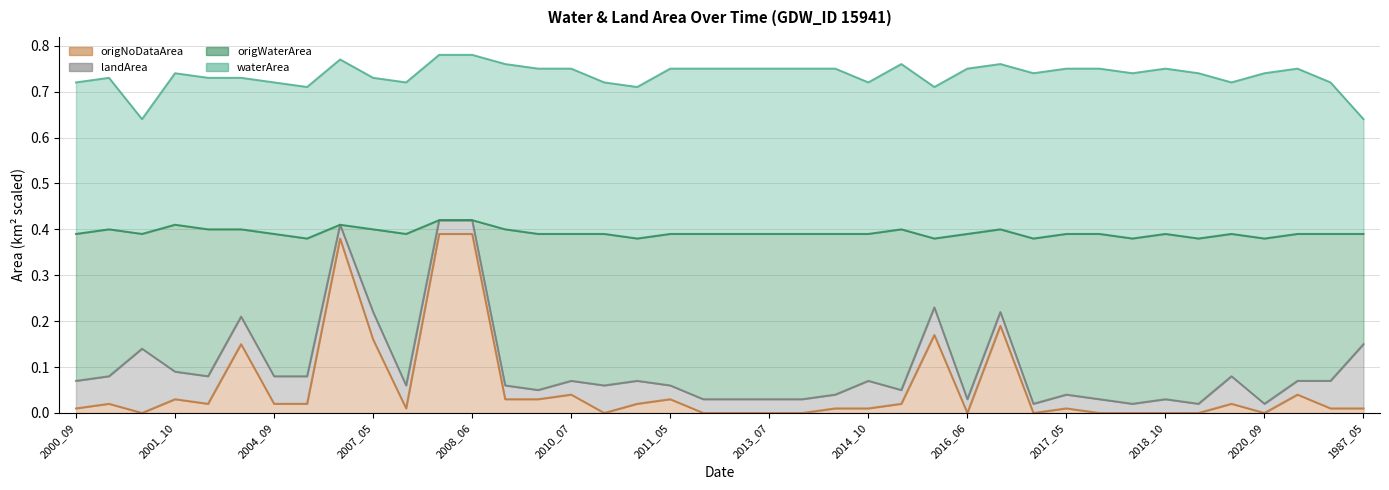

What position from the left is 2007_05?

10